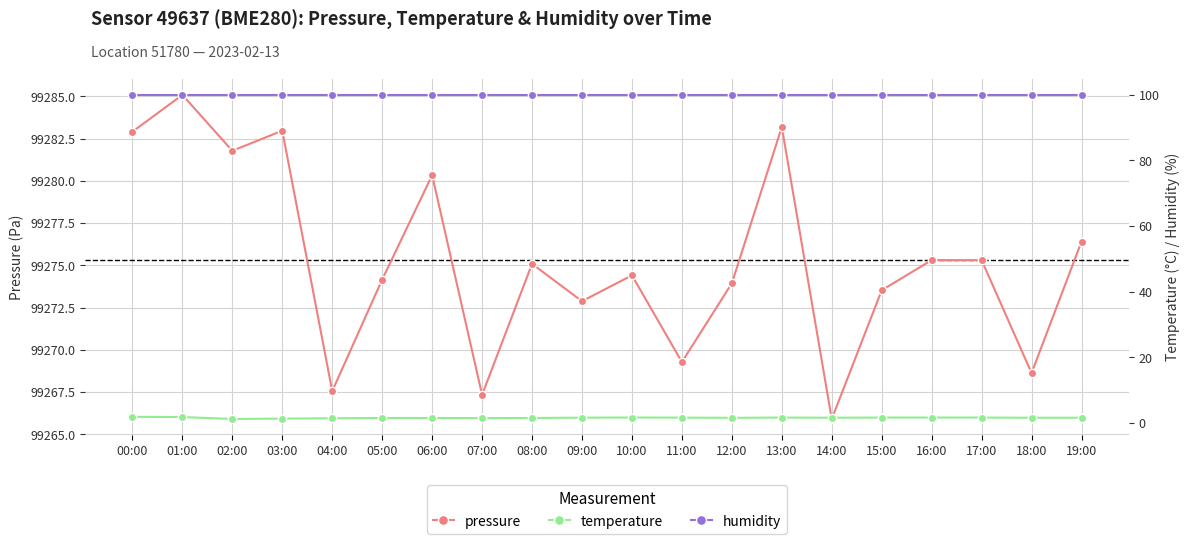

The value of pressure at 15:00 is 161575.4. True or false?

False